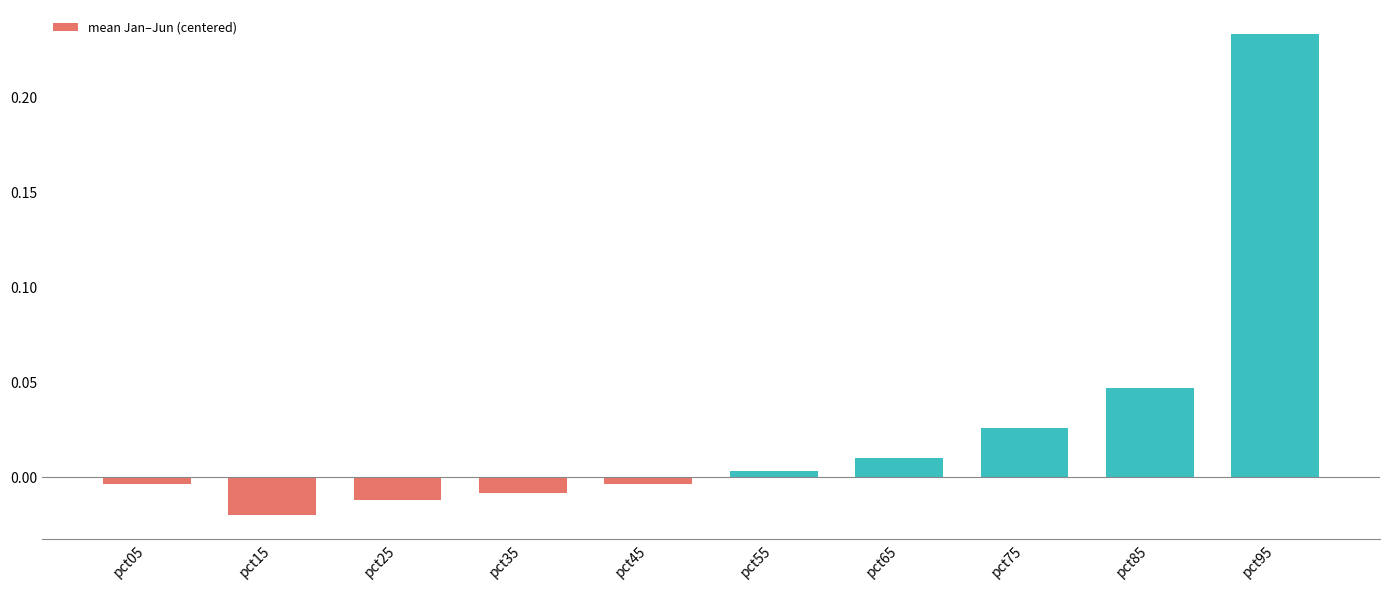

Which category has the lowest value across all series?

pct15